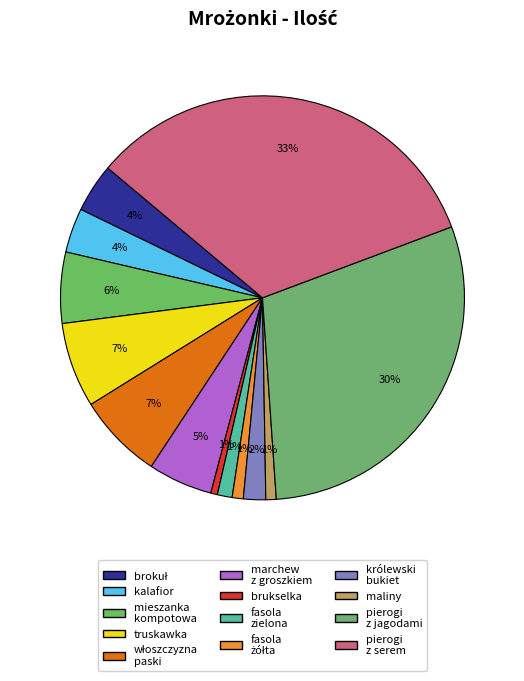

Is there any slice that represents more than half of the pie?

No